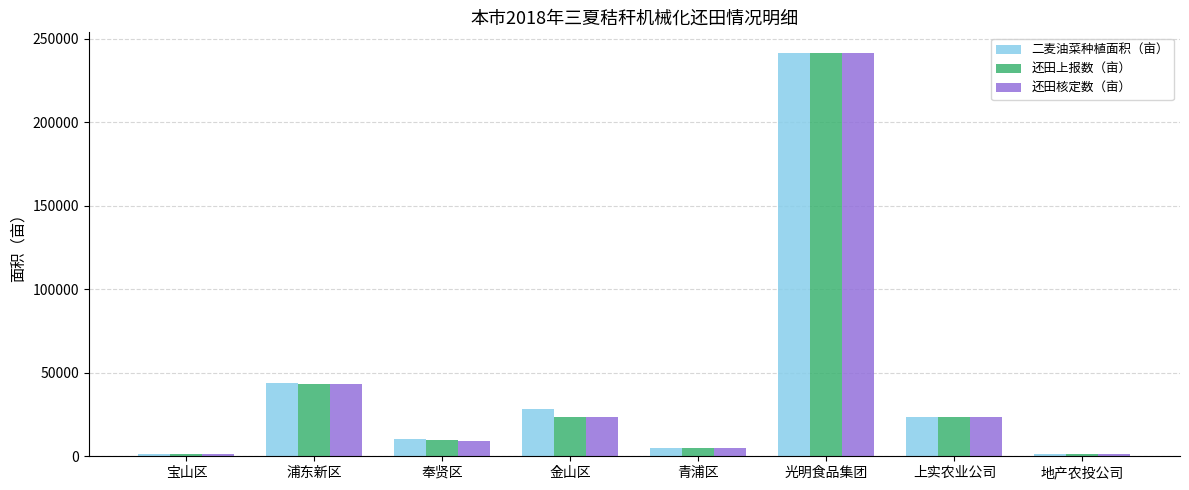

Is it true that 二麦油菜种植面积（亩） equals 1500.0 at 地产农投公司?

True